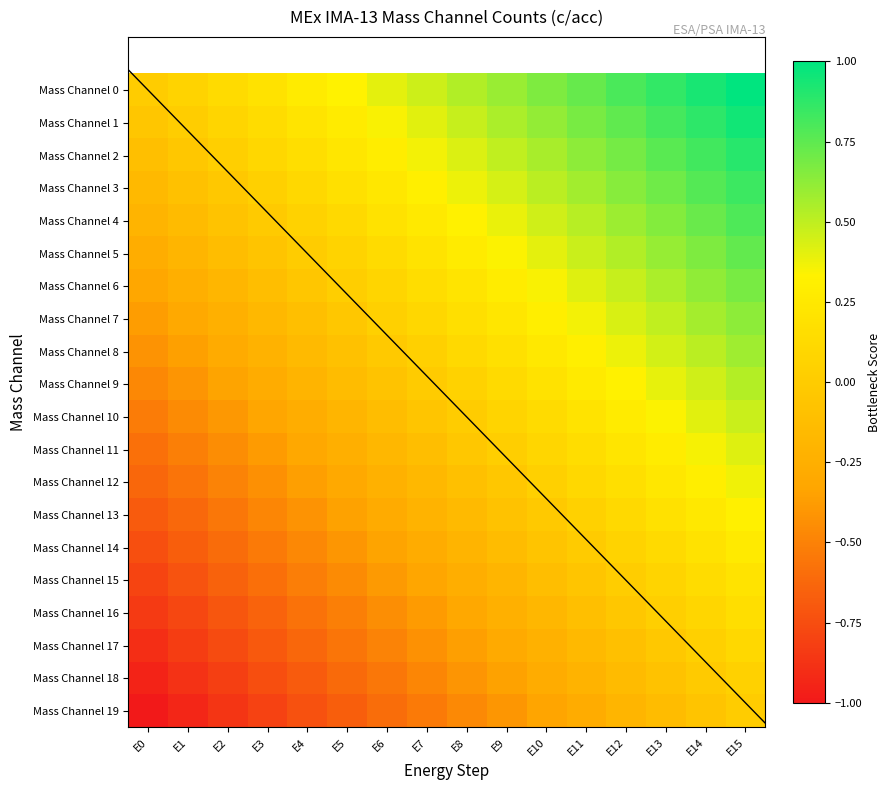

The value of Mass Channel 12 at E13 is 0.2. True or false?

True